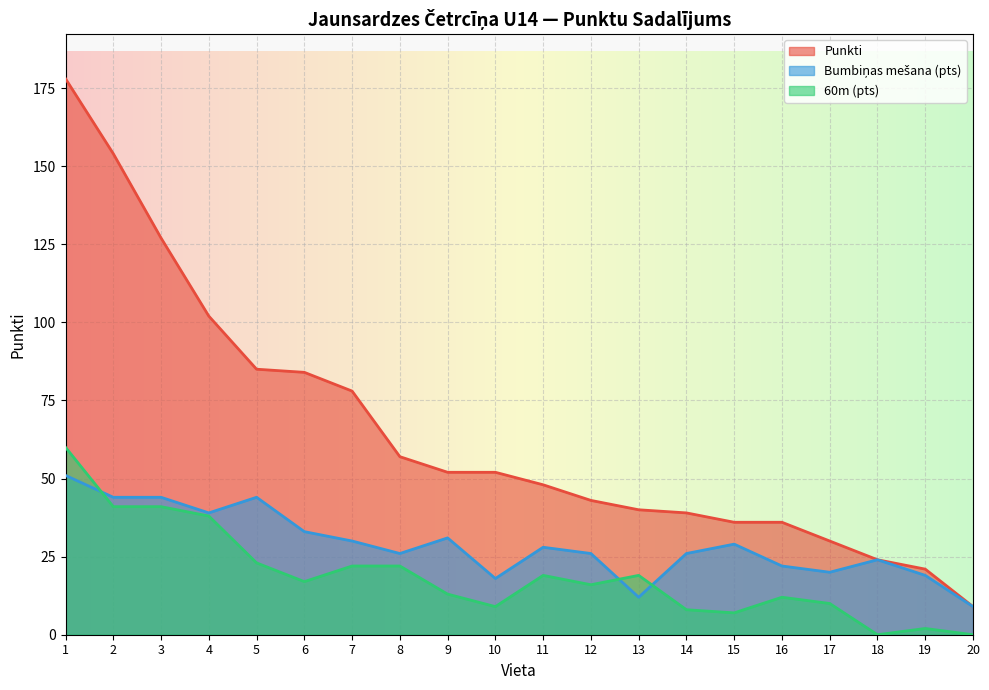

What is the total value across all series at 13?

71